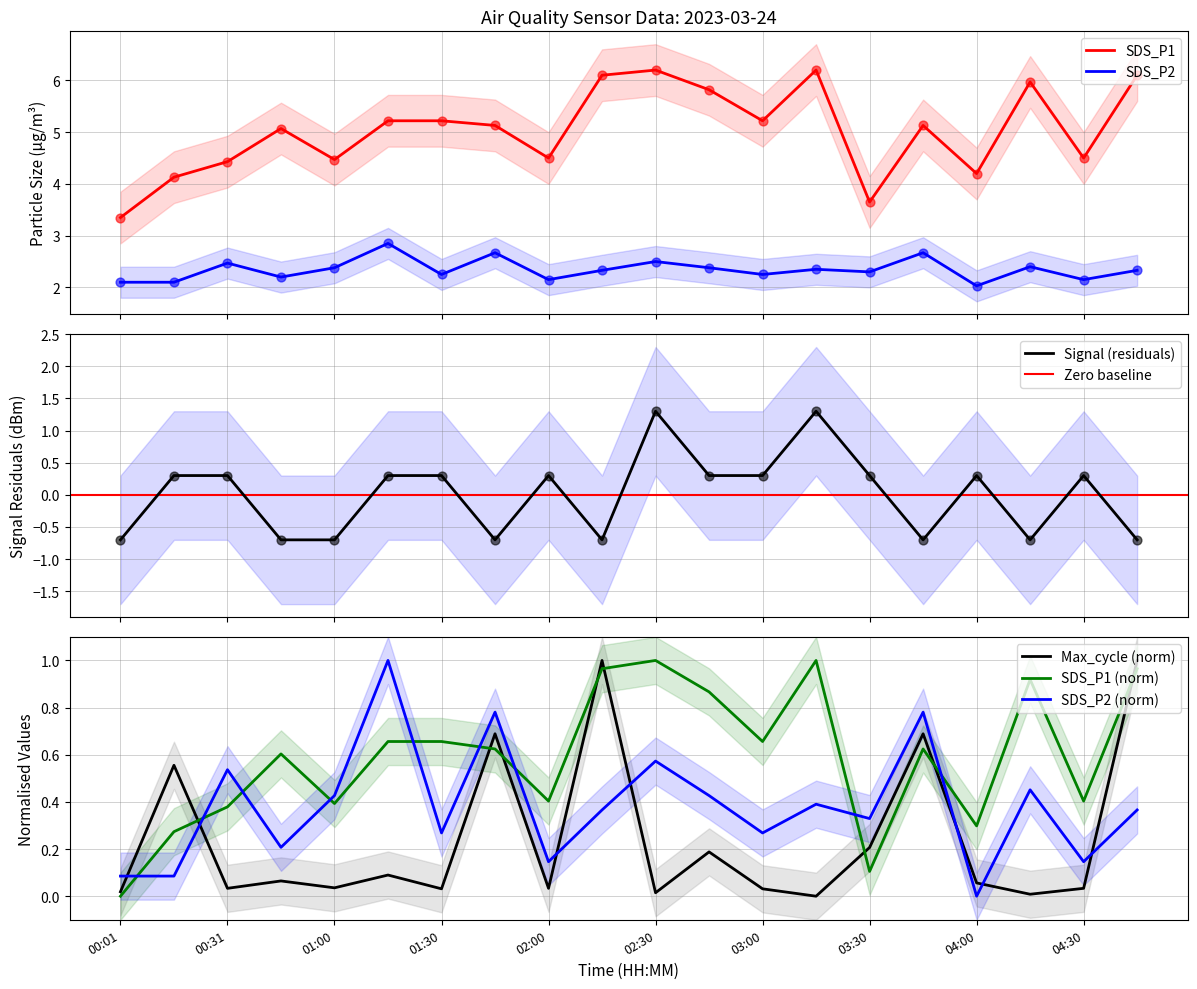

Which series has the largest Y range (max minus min)?

SDS_P1